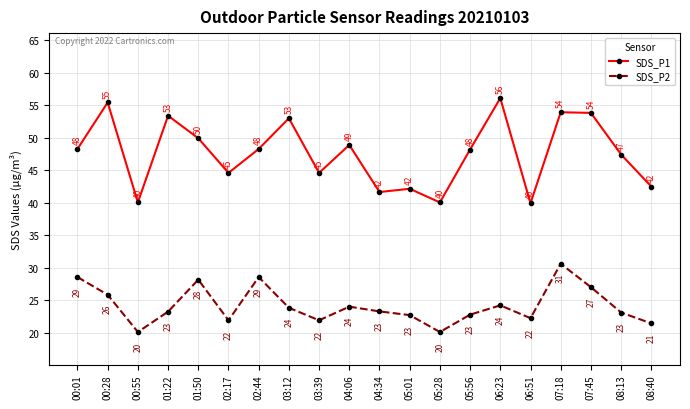

How many lines are shown in the chart?

2